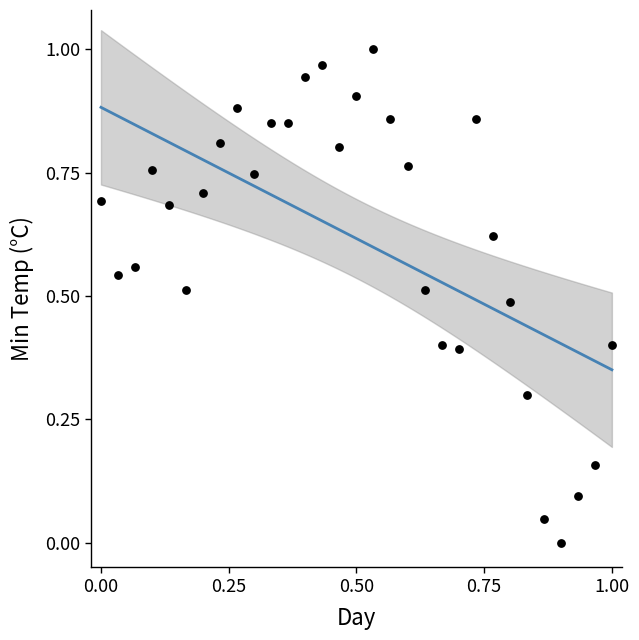

Count the number of points in this scatter plot.

31